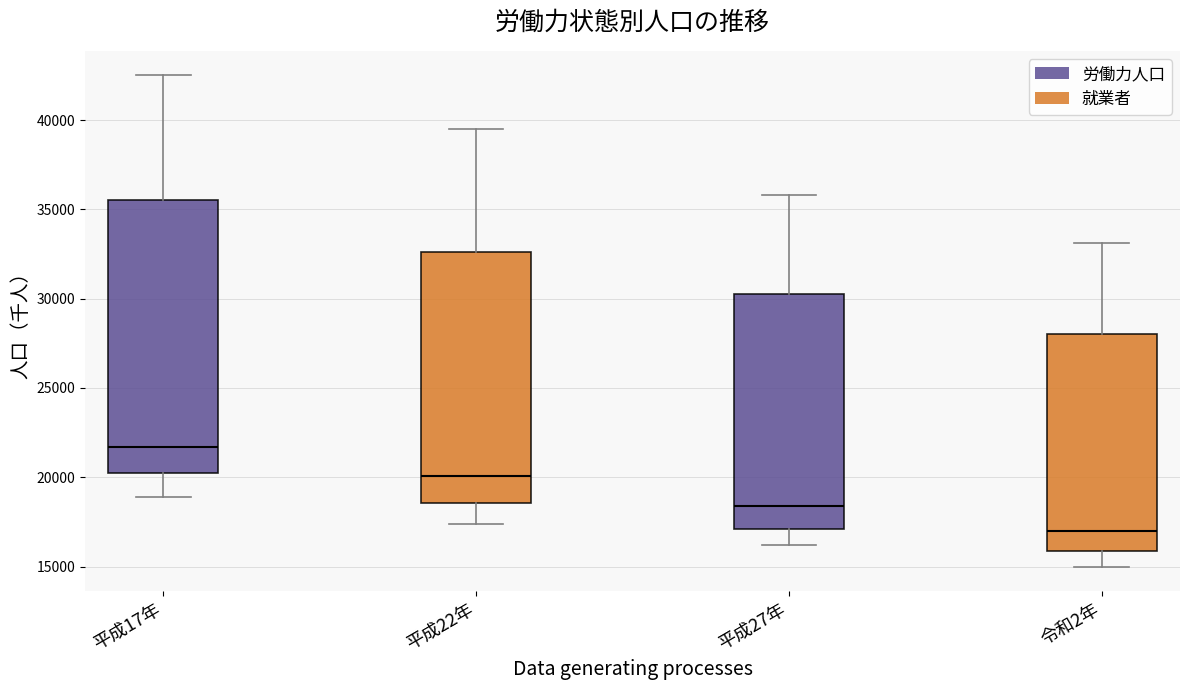

Comparing the boxes themselves (not the whiskers), which one is the tallest?

平成17年